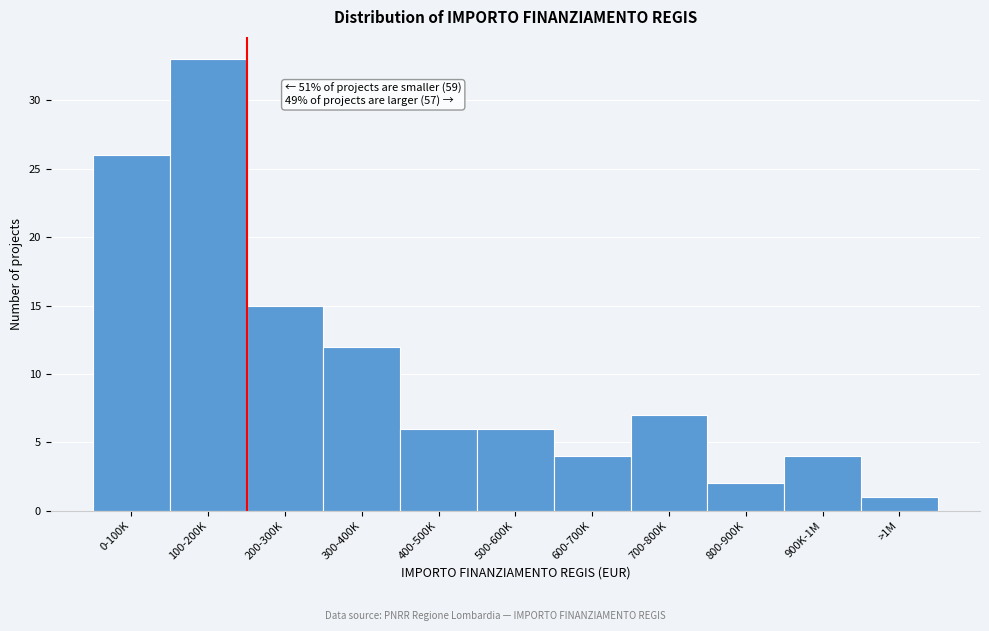

Reading left to right, extract all data points from this chart.

0-100K=26	100-200K=33	200-300K=15	300-400K=12	400-500K=6	500-600K=6	600-700K=4	700-800K=7	800-900K=2	900K-1M=4	>1M=1